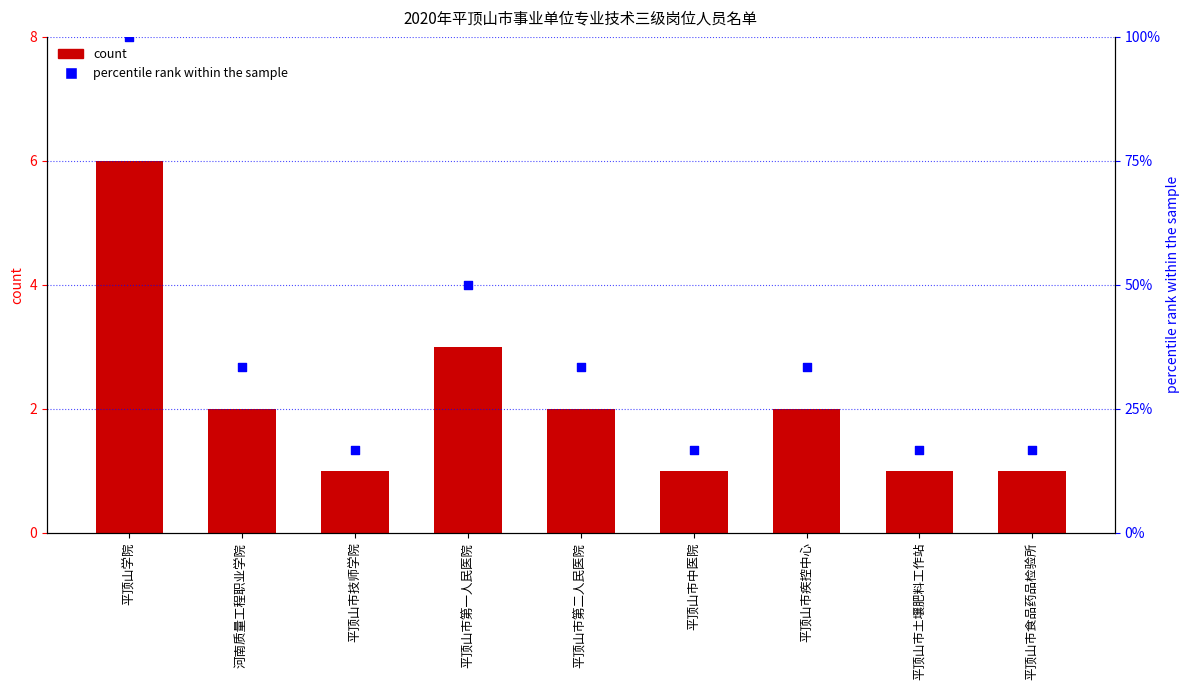

Which series contains the highest Y value?

percentile rank within the sample